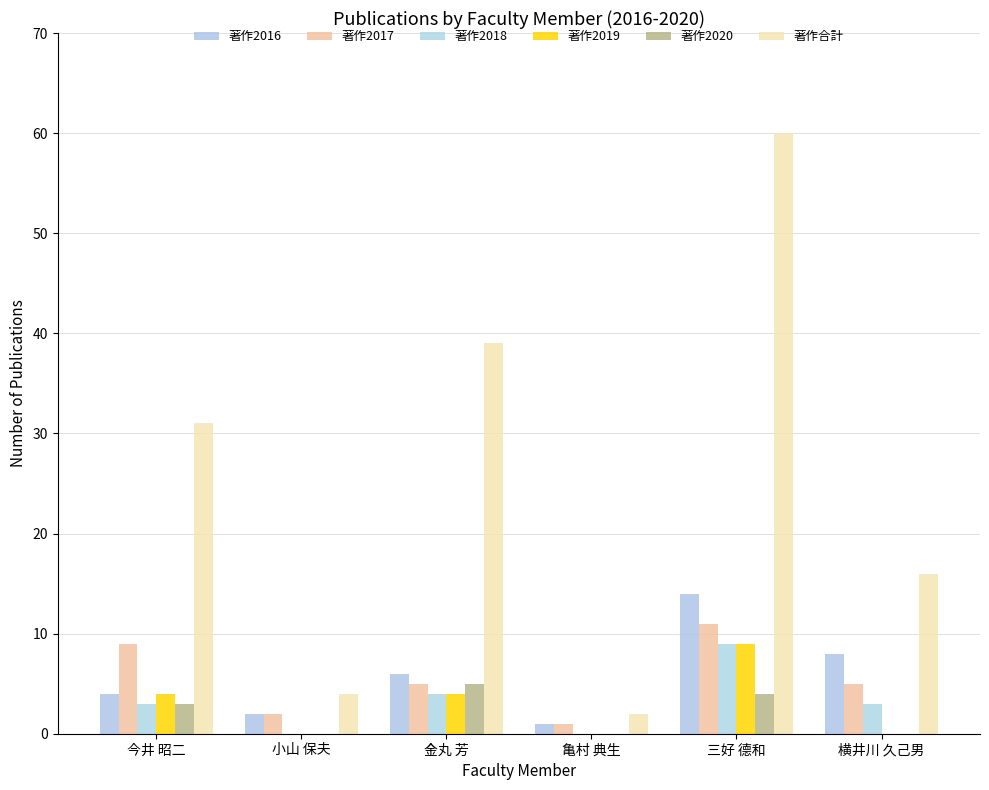

What are all the series names shown in the legend?

著作2016, 著作2017, 著作2018, 著作2019, 著作2020, 著作合計